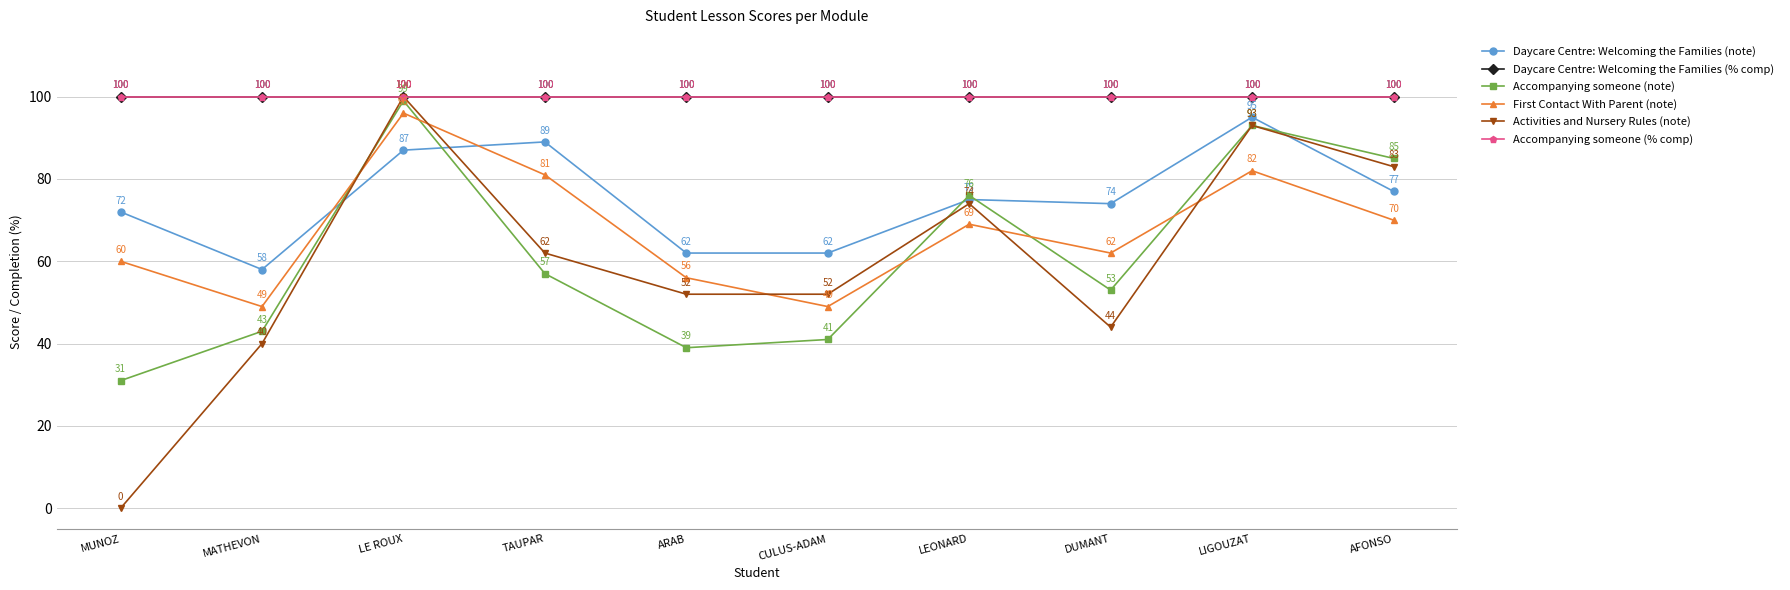

What is the minimum value for Daycare Centre: Welcoming the Families (note)?

58